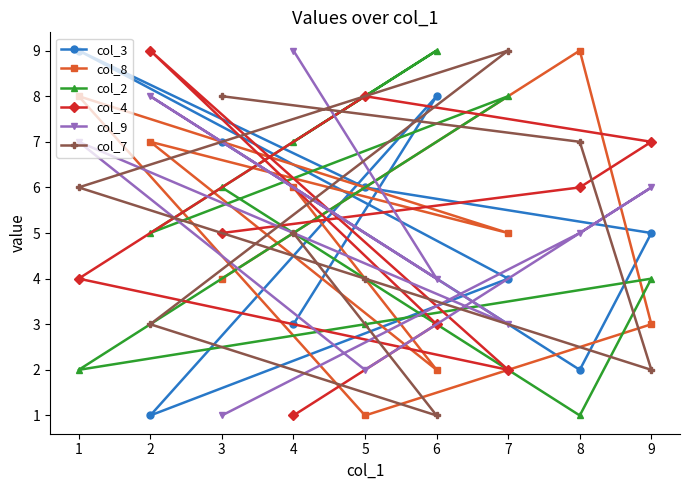

Reading left to right, list all the values displayed in this chart.

col_3: 1=9	2=1	3=7	4=3	5=6	6=8	7=4	8=2	9=5
col_8: 1=8	2=7	3=4	4=6	5=1	6=2	7=5	8=9	9=3
col_2: 1=2	2=5	3=6	4=7	5=3	6=9	7=8	8=1	9=4
col_4: 1=4	2=9	3=5	4=1	5=8	6=3	7=2	8=6	9=7
col_9: 1=7	2=8	3=1	4=9	5=2	6=4	7=3	8=5	9=6
col_7: 1=6	2=3	3=8	4=5	5=4	6=1	7=9	8=7	9=2